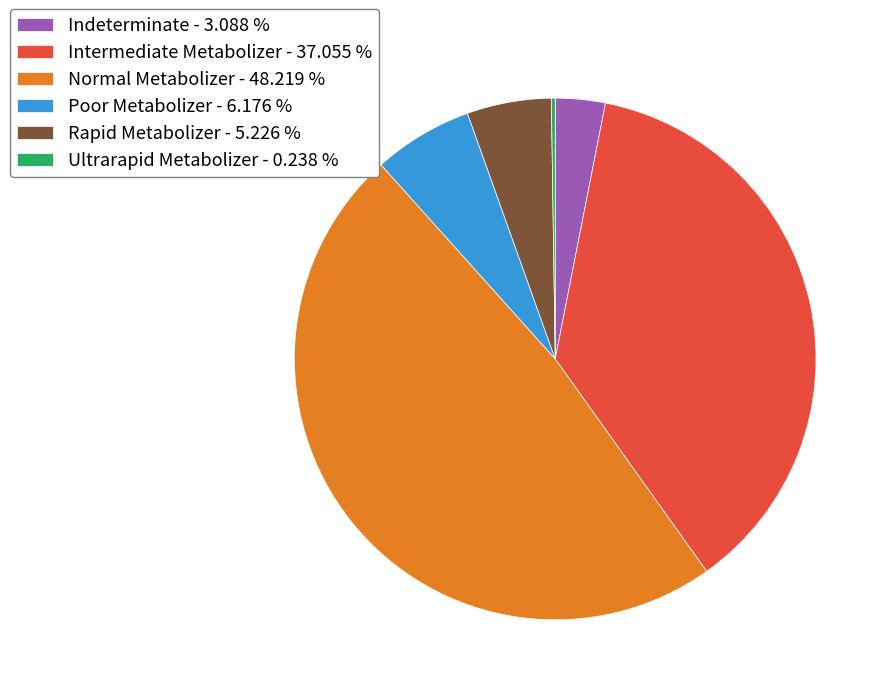

True or false: Indeterminate accounts for 9% of the total.

False